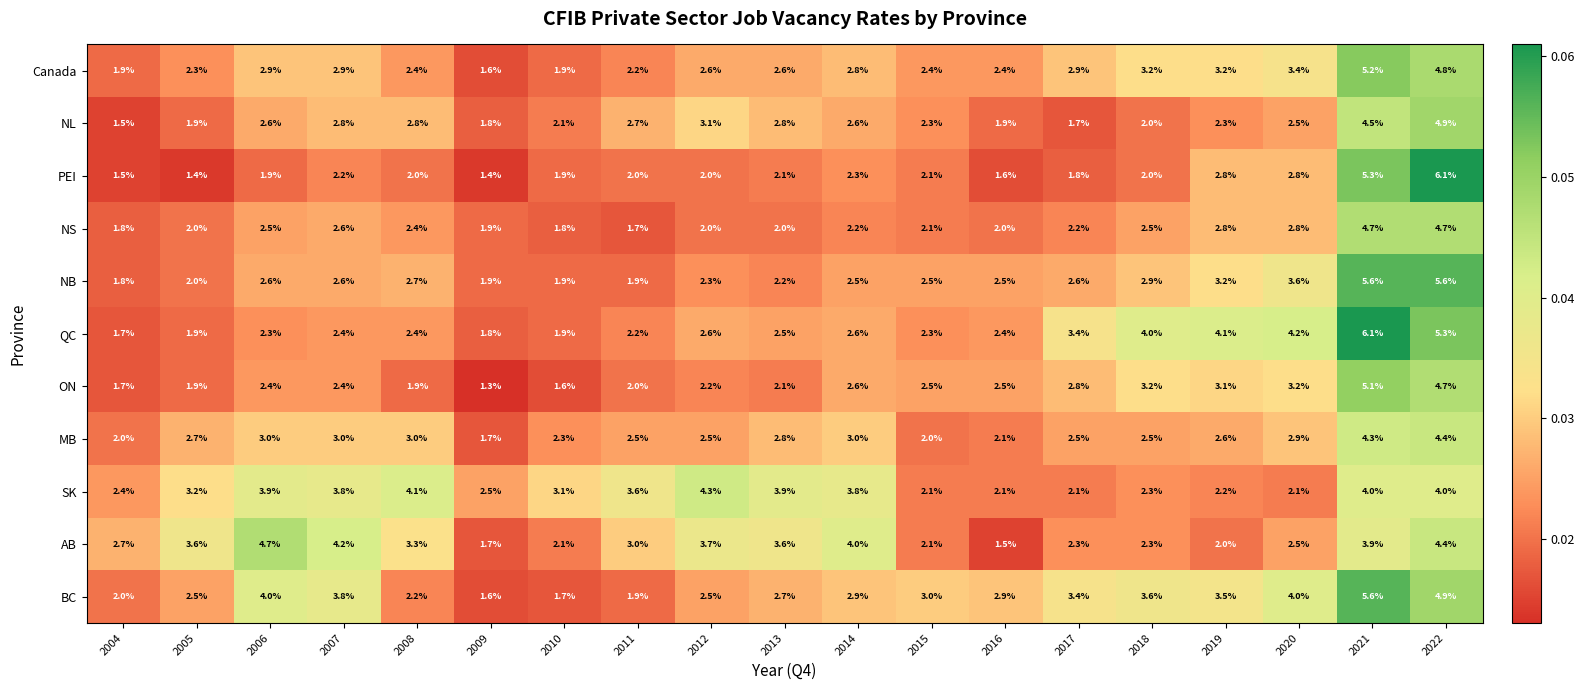

Between 2005 and 2006, which series saw the biggest shift?

BC